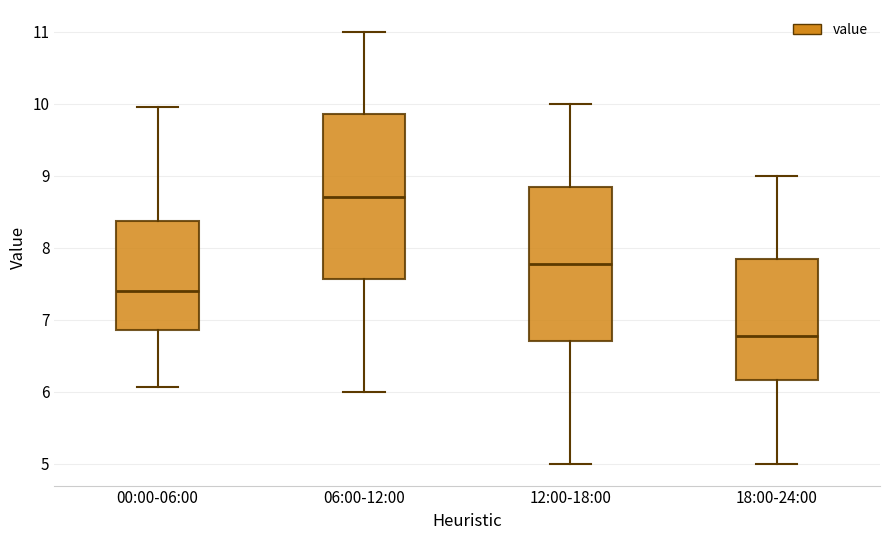

Which box's median line is the highest?

06:00-12:00